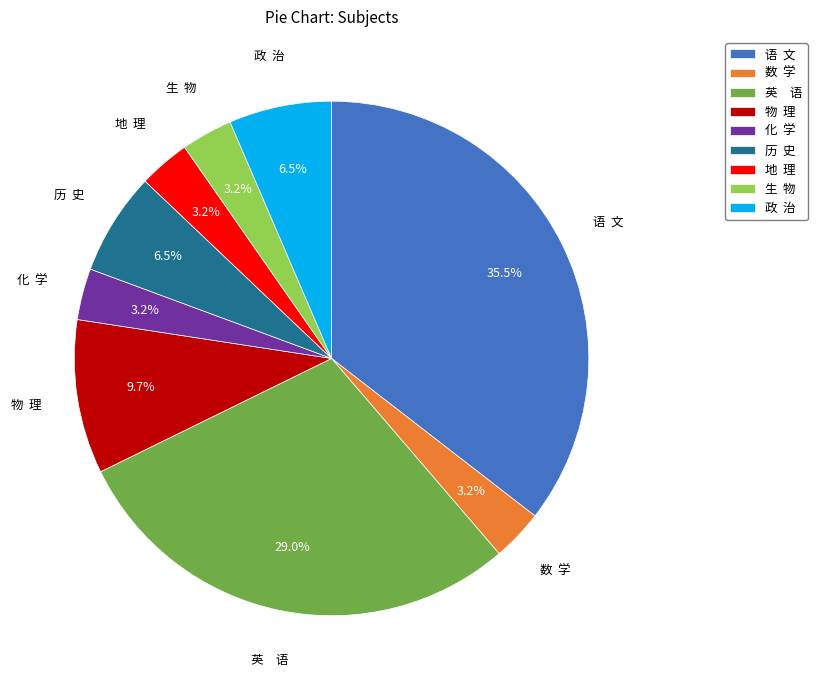

What portion of the pie excludes 生 物?

96.8%